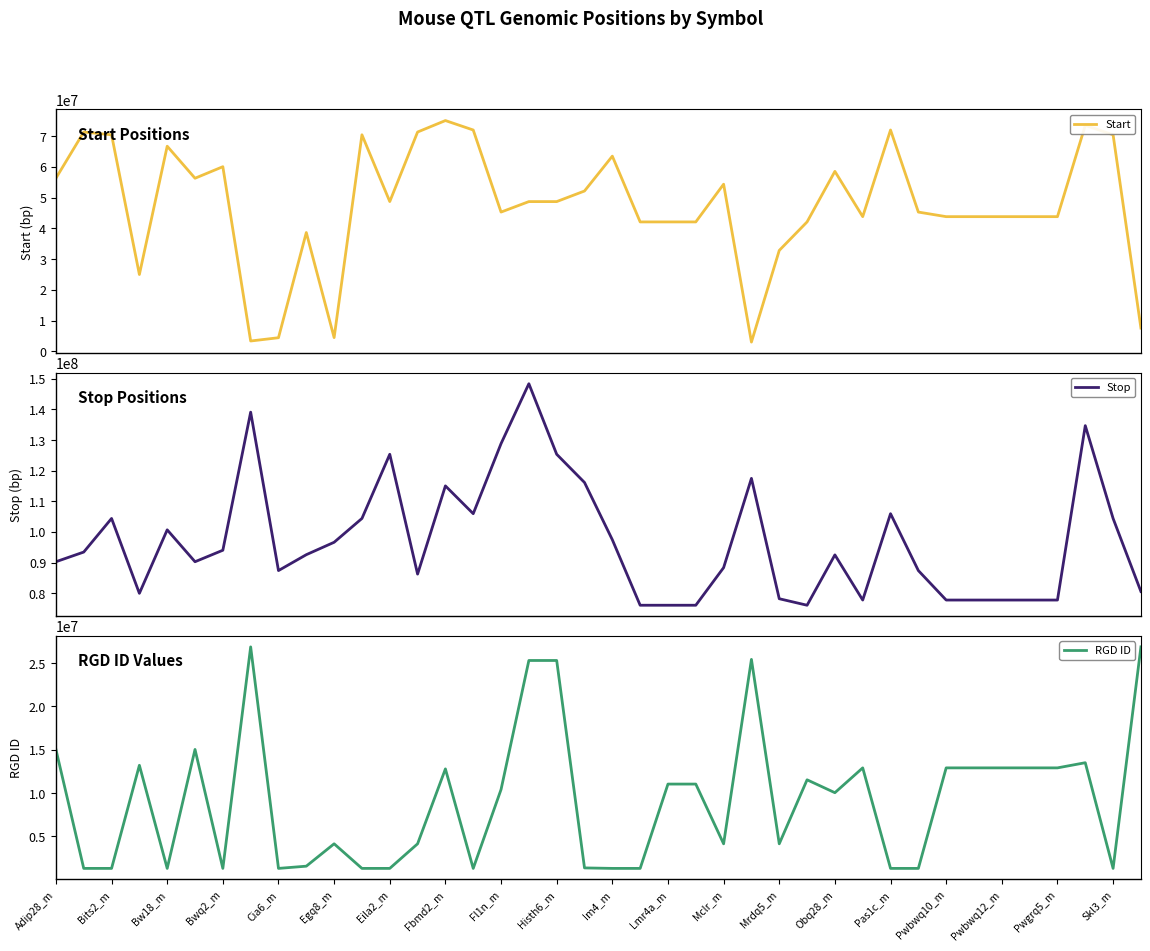

What is the value of the Start point at the 34th from the left?

43803747